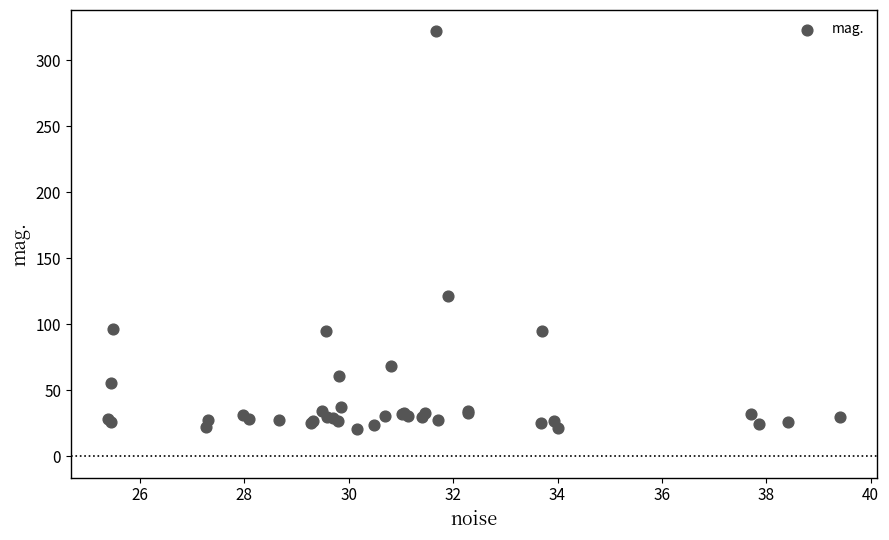

What Y value in the scatter plot is closest to 171?

121.4